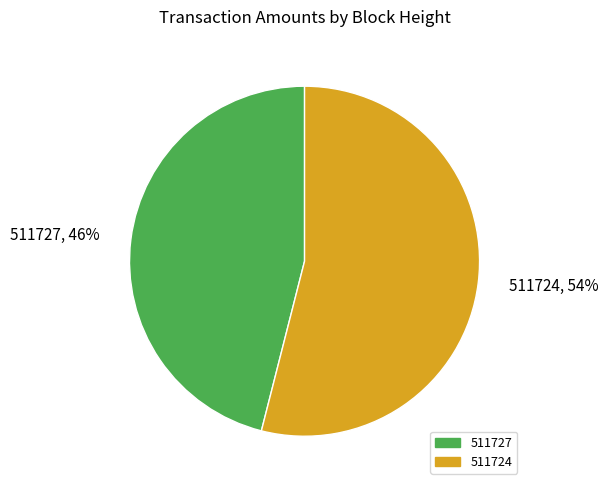

The 511727 slice represents 36% of the pie. True or false?

False